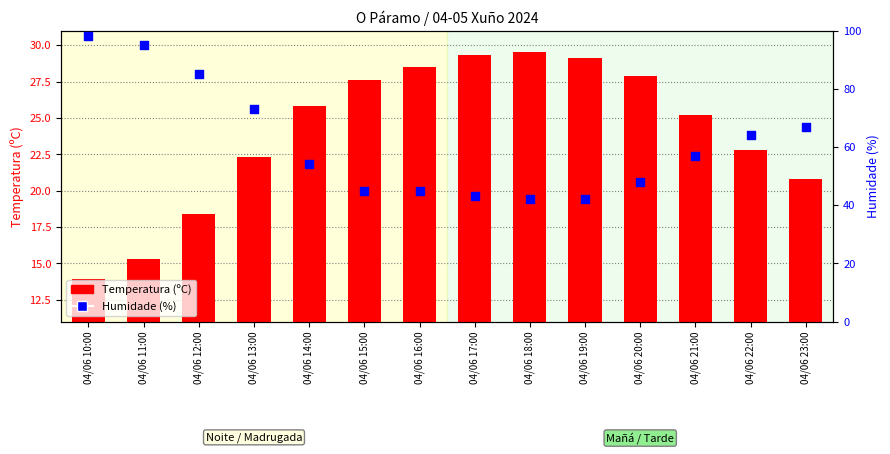

Which series has the largest total across all categories?

Humidade (%)